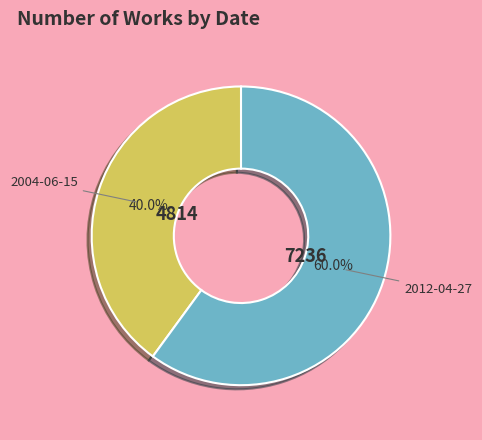

Rank the categories by value from lowest to highest.

2004-06-15, 2012-04-27